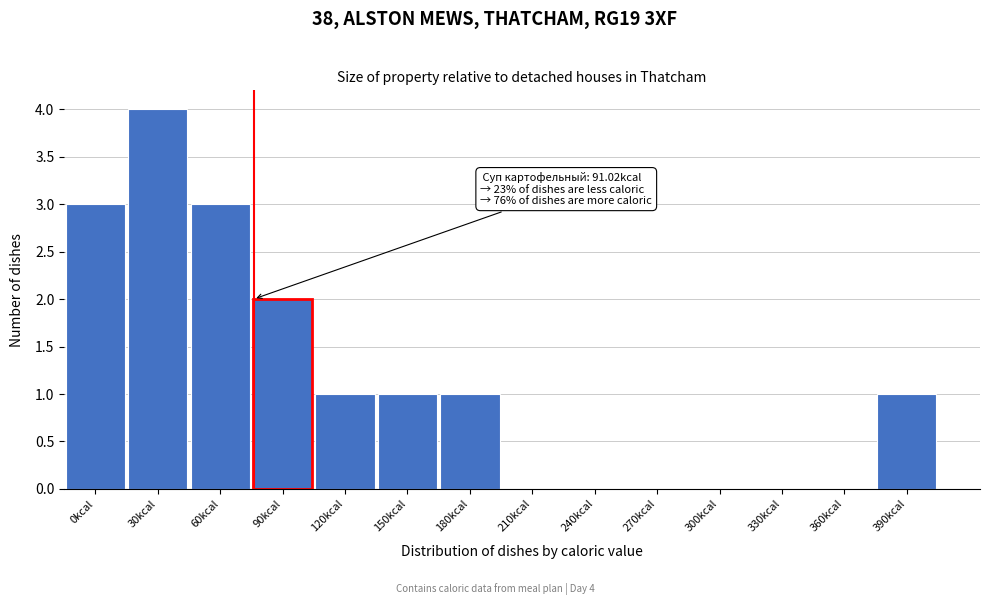

Reading left to right, extract all data points from this chart.

0kcal=3	30kcal=4	60kcal=3	90kcal=2	120kcal=1	150kcal=1	180kcal=1	210kcal=0	240kcal=0	270kcal=0	300kcal=0	330kcal=0	360kcal=0	390kcal=1